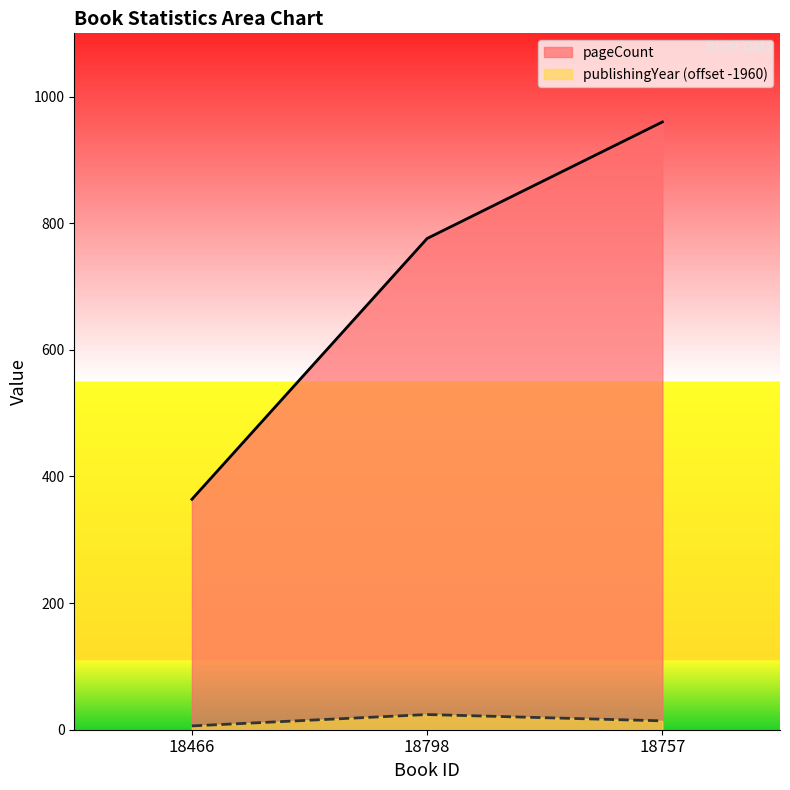

What position from the left is 18466?

1